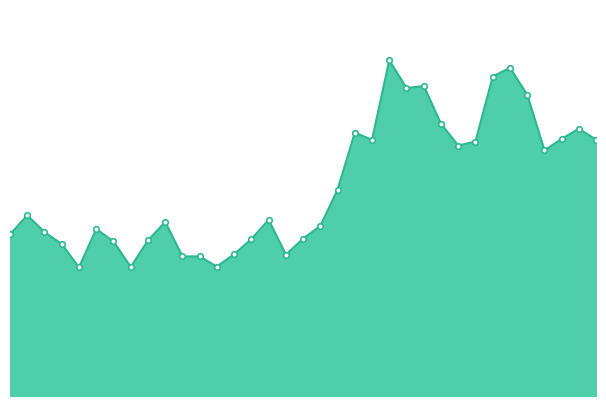

True or false: there are more than 0 points higher than both neighbors.

True